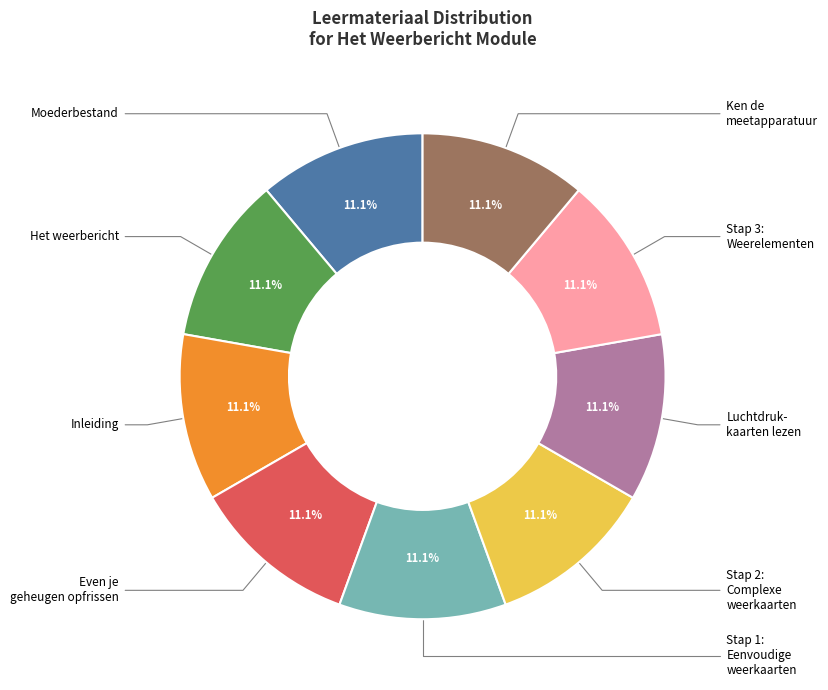

Does any single category account for the majority?

No